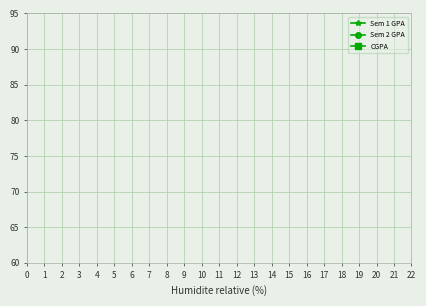

The Sem 1 GPA series shows 5.7 at 2. True or false?

False